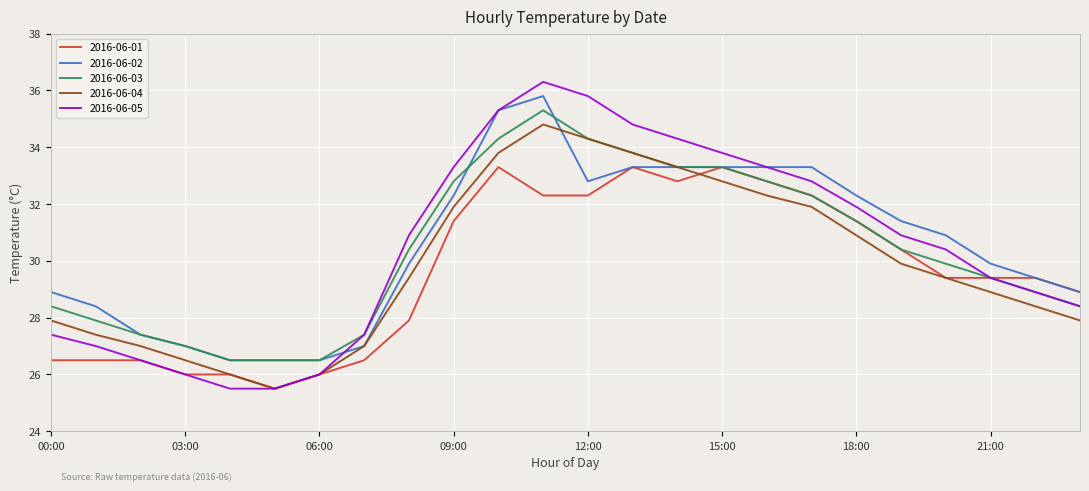

Which series has the widest spread of values?

2016-06-05